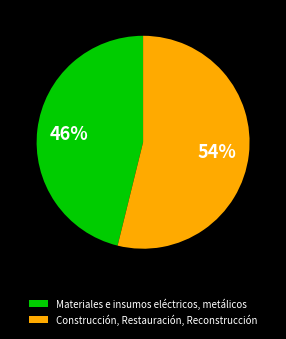

Rank the categories by value from lowest to highest.

Materiales e insumos eléctricos, metálicos, Construcción, Restauración, Reconstrucción